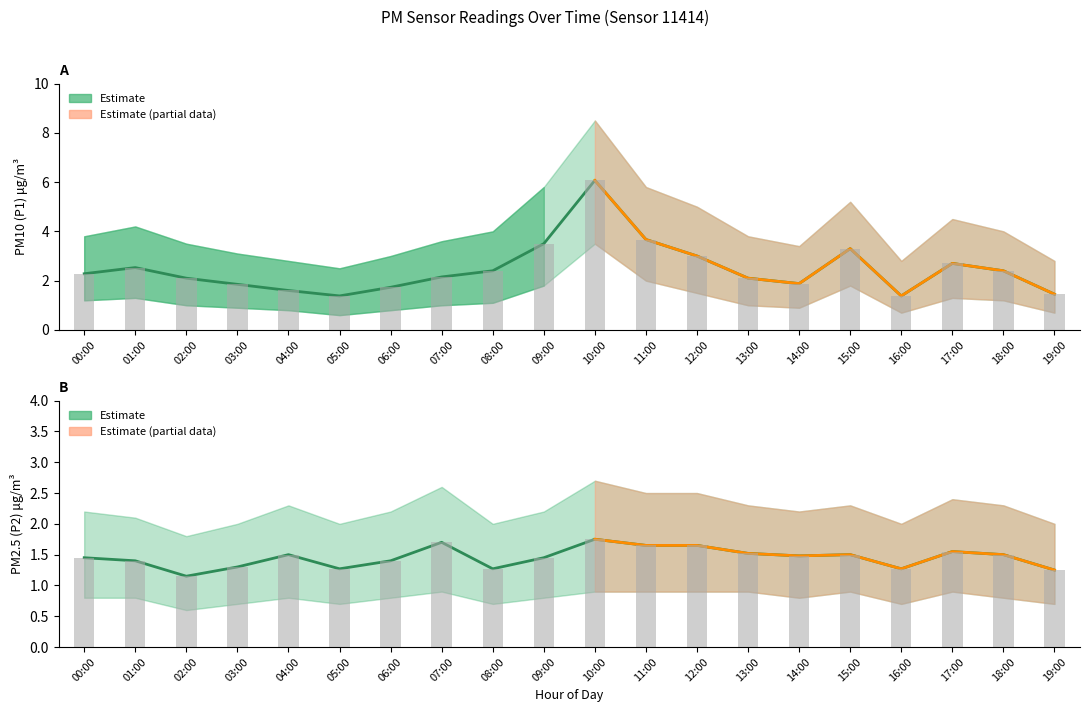

Reading left to right, list all the values displayed in this chart.

P1: 2.3	2.5	2.1	1.9	1.6	1.4	1.7	2.1	2.4	3.5	6.1	3.7	3.0	2.1	1.9	3.3	1.4	2.7	2.4	1.4
P1_upper: 2.3	2.5	2.1	1.9	1.6	1.4	1.7	2.1	2.4	3.5	6.1	3.7	3.0	2.1	1.9	3.3	1.4	2.7	2.4	1.4
P2: 1.4	1.4	1.1	1.3	1.5	1.3	1.4	1.7	1.3	1.4	1.8	1.6	1.6	1.5	1.5	1.5	1.3	1.6	1.5	1.2
P2_upper: 1.4	1.4	1.1	1.3	1.5	1.3	1.4	1.7	1.3	1.4	1.8	1.6	1.6	1.5	1.5	1.5	1.3	1.6	1.5	1.2